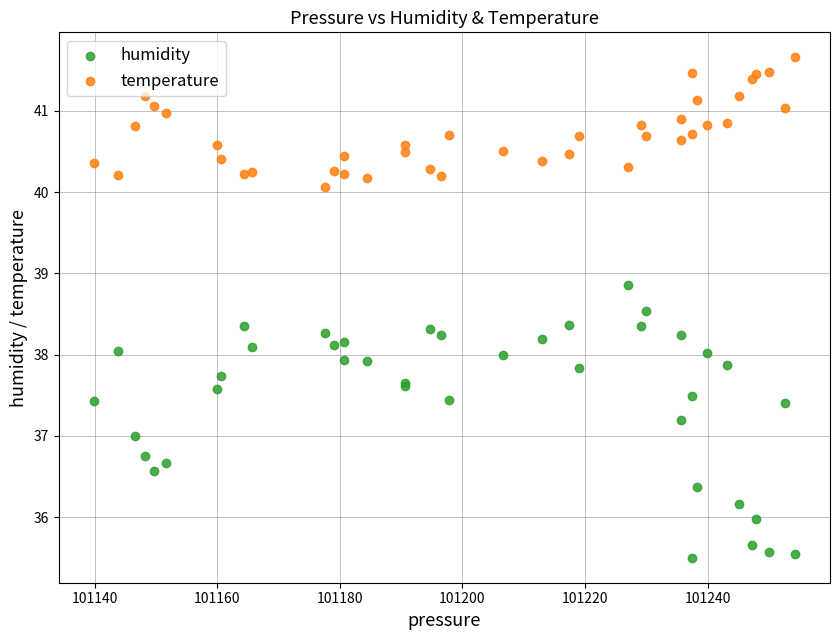

Which series reaches the minimum Y coordinate?

humidity